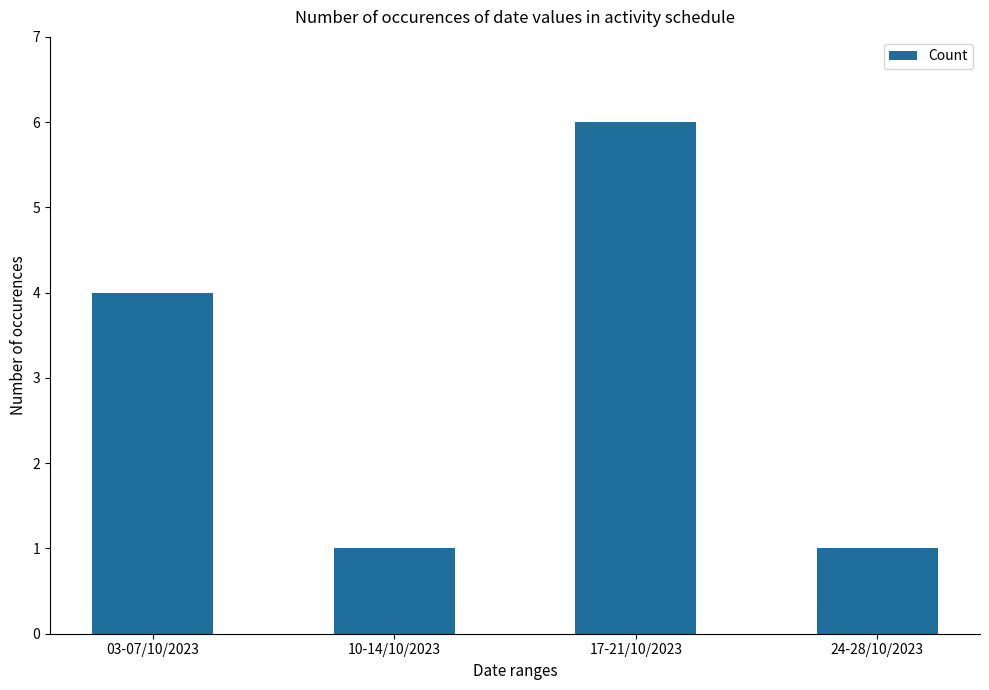

True or false: the data shows 1 at 10-14/10/2023.

True